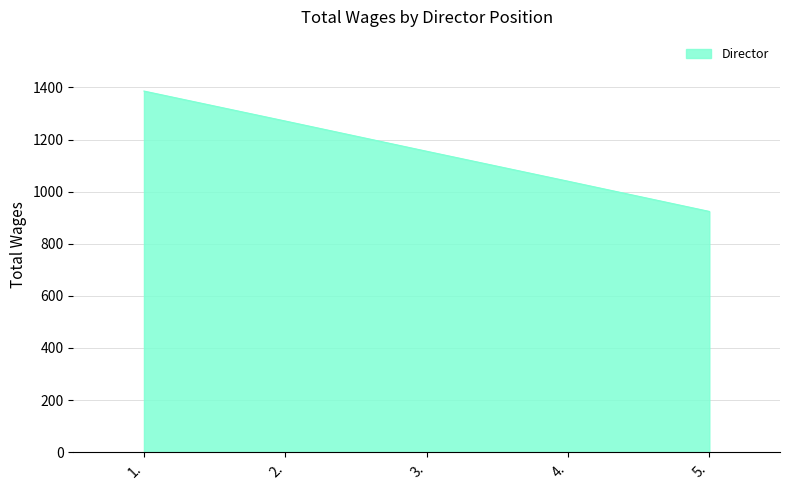

Where is the data nearest to the value 1155?

3.